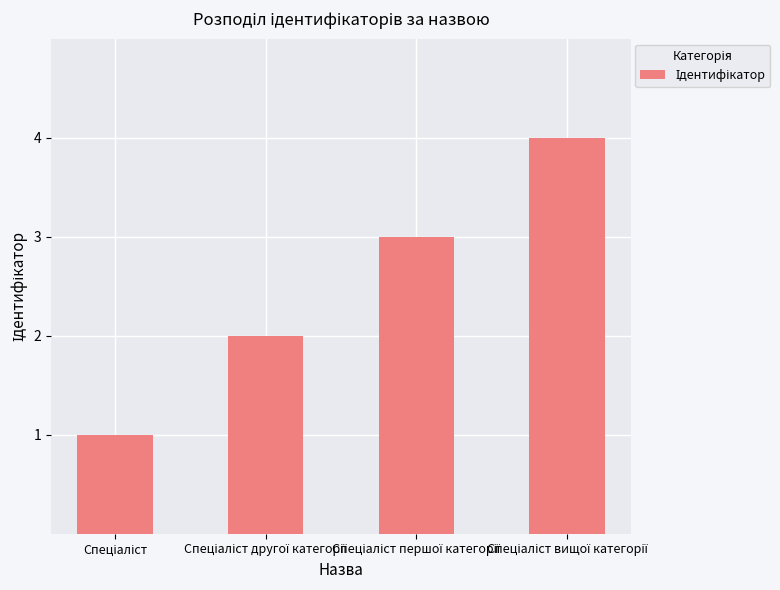

What is the difference between the maximum and minimum values?

3